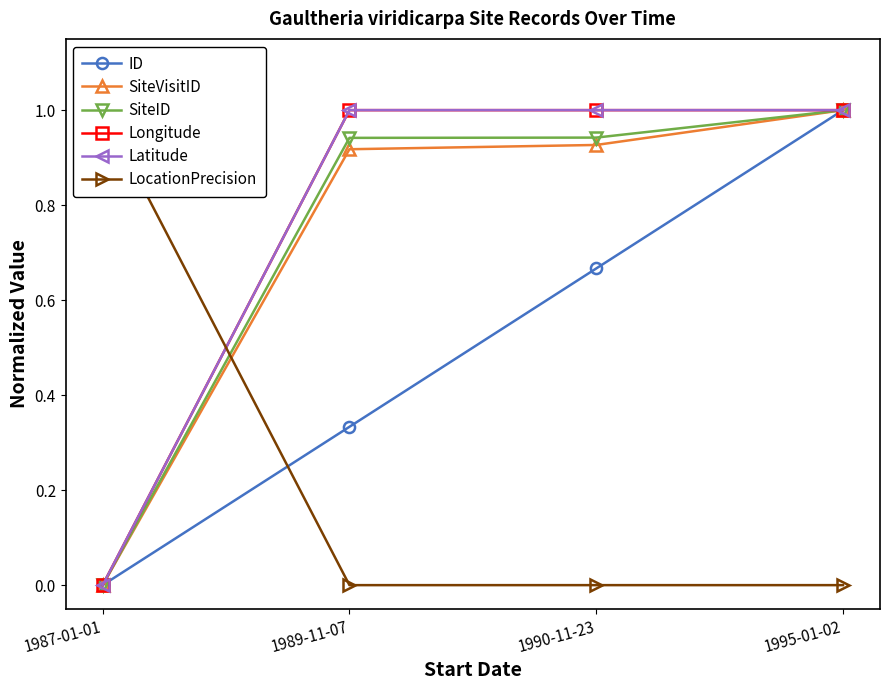

Which series has the widest spread of values?

ID